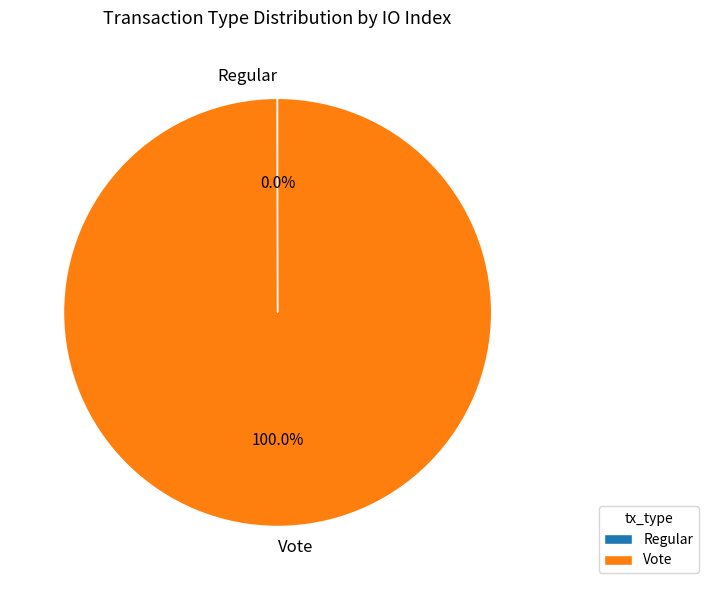

Does Vote represent more than half of the total?

Yes